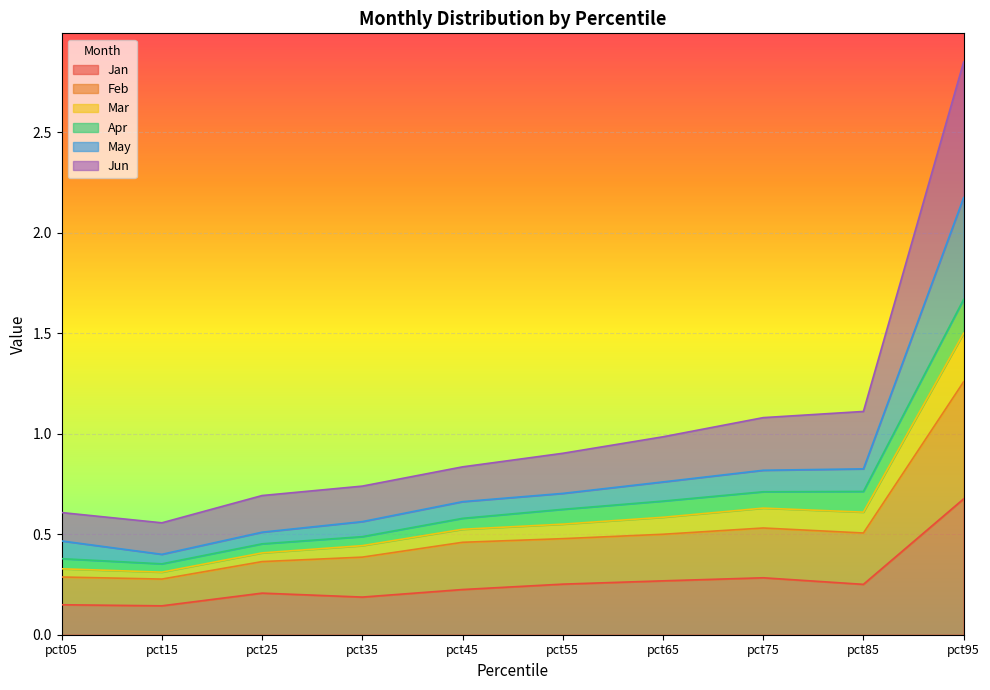

The value of Jan at pct95 is 0.7. True or false?

True